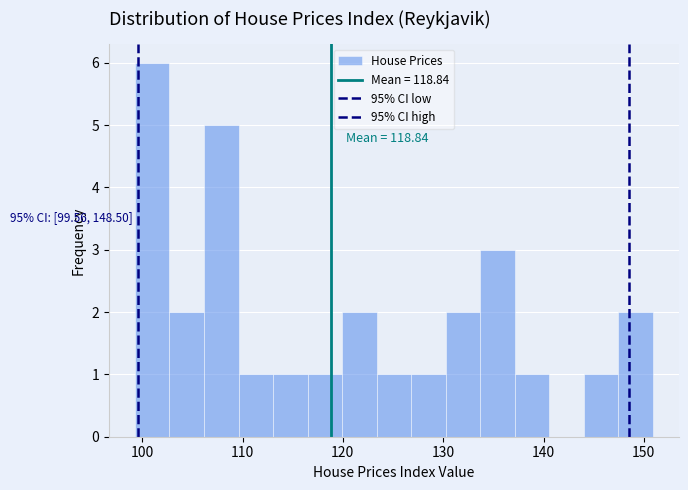

Around what value on the x-axis is the tallest bar? Give the approximate position of its centre, as read against the axis.

101